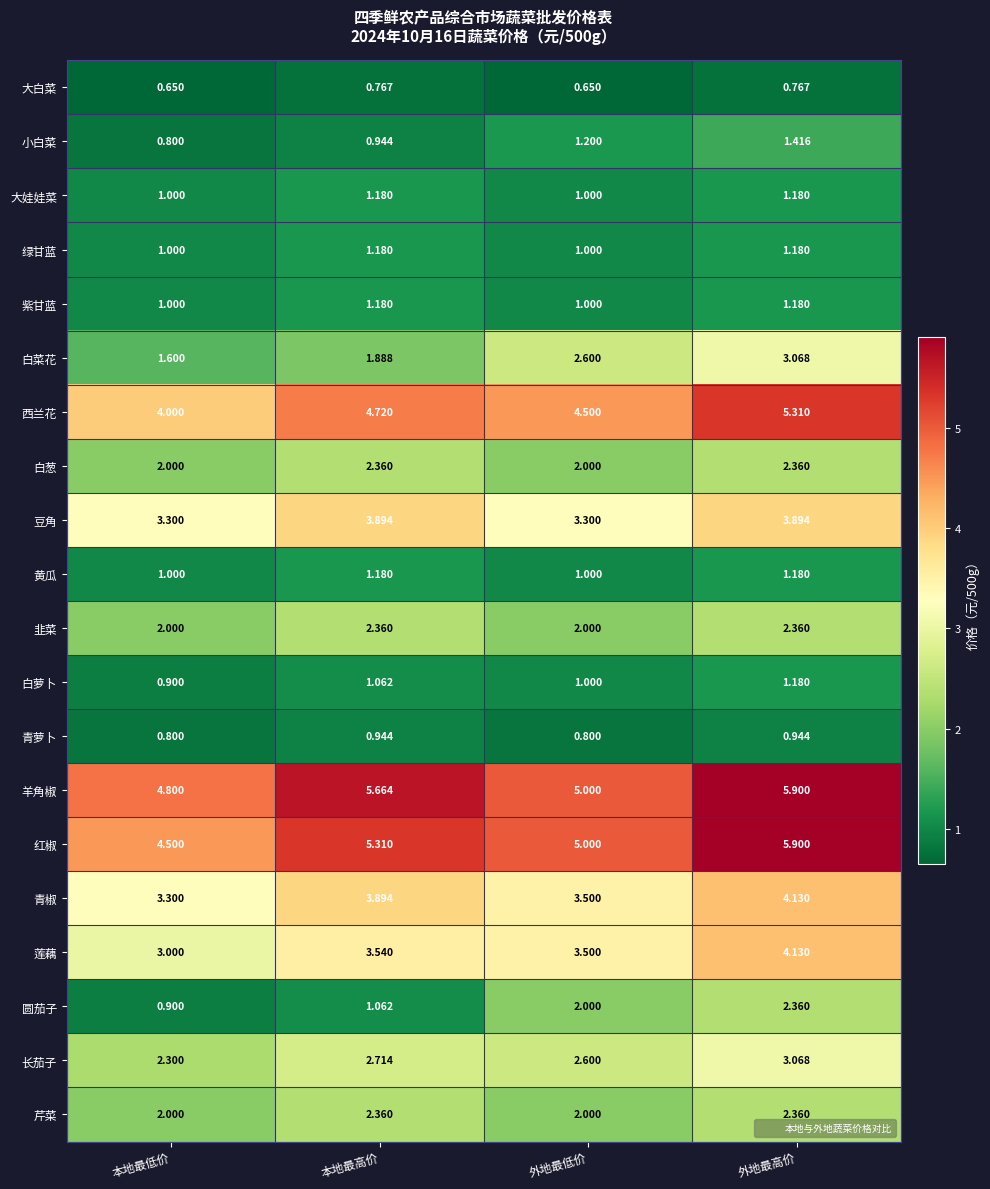

Is the value of 豆角 at 外地最高价 greater than the value of 青椒 at 外地最高价?

No